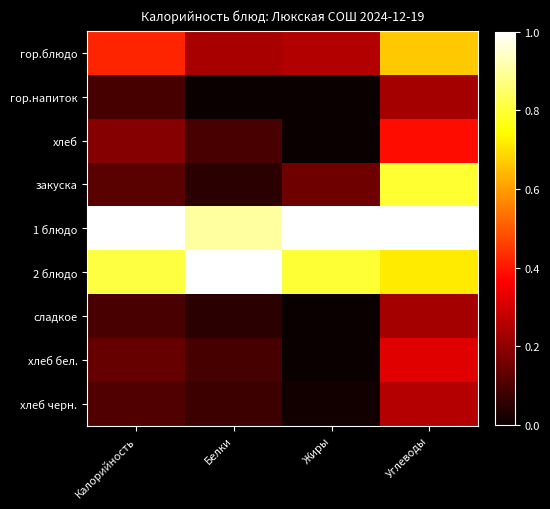

Which series has the largest total across all categories?

1 блюдо